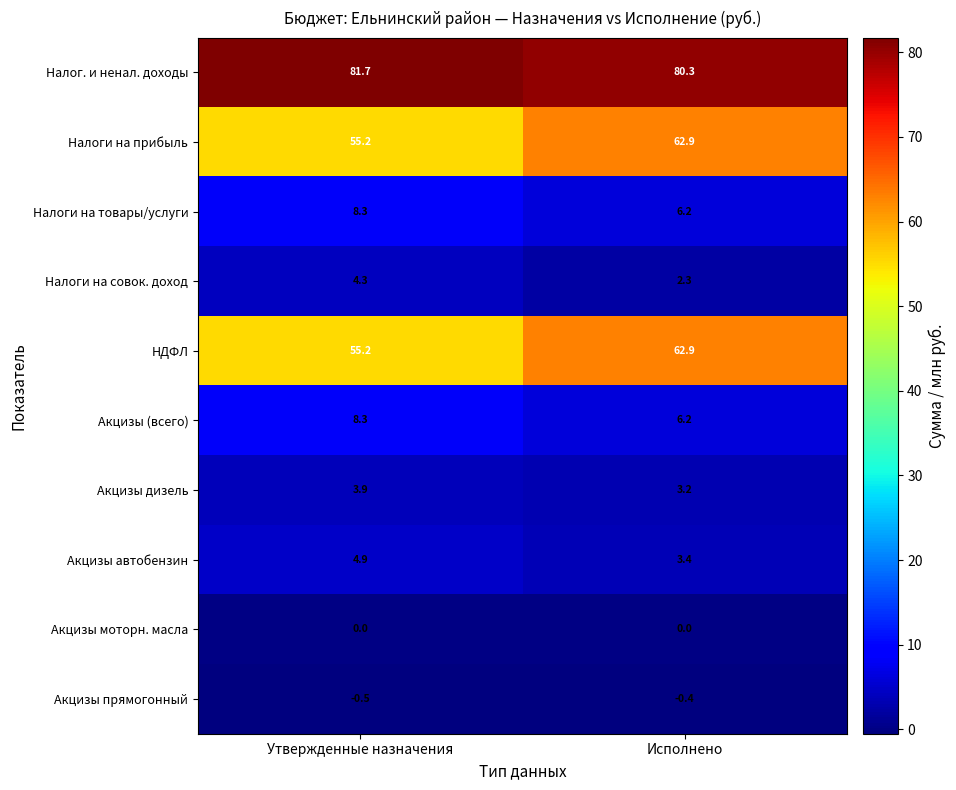

How many data points does each series have?

2